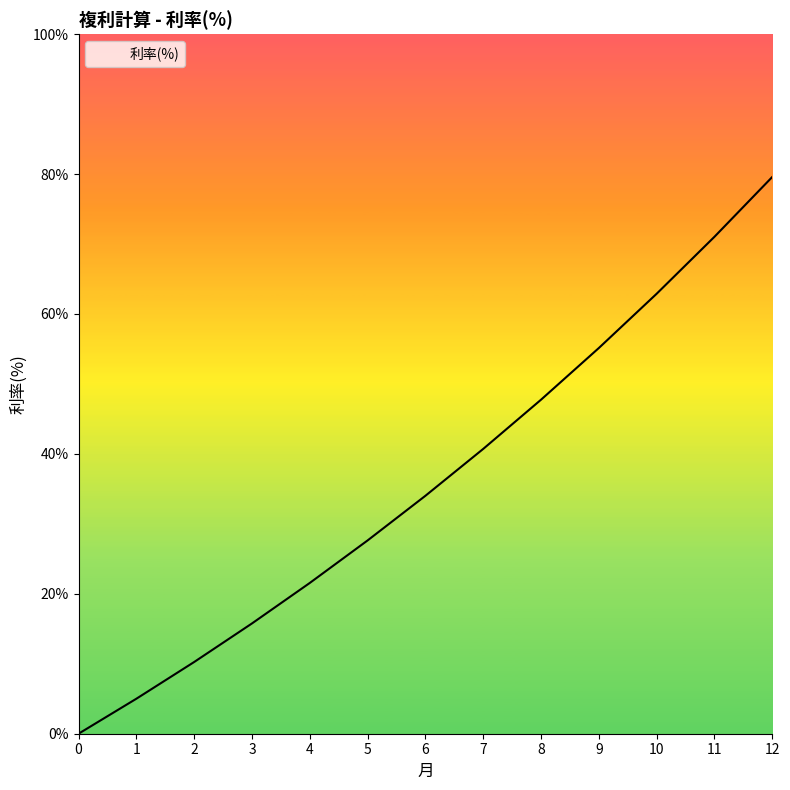

Count the number of data series in this chart.

1